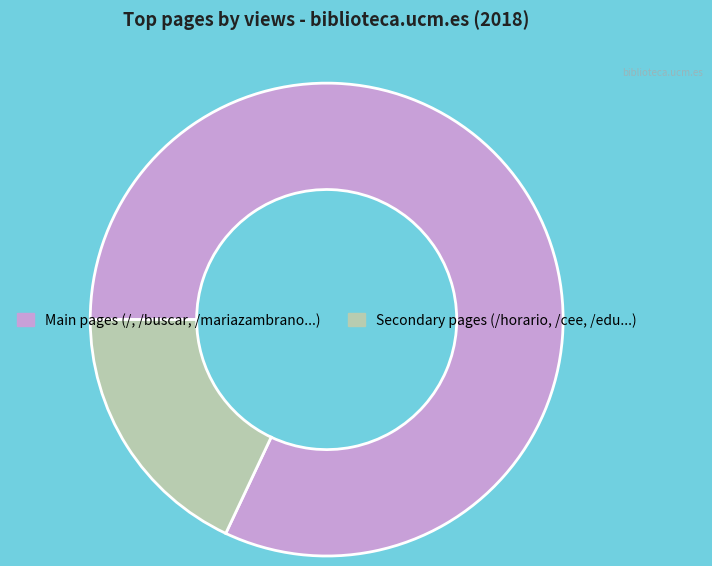

Which has a higher value, Main pages (/, /buscar, /mariazambrano...) or Secondary pages (/horario, /cee, /edu...)?

Main pages (/, /buscar, /mariazambrano...)